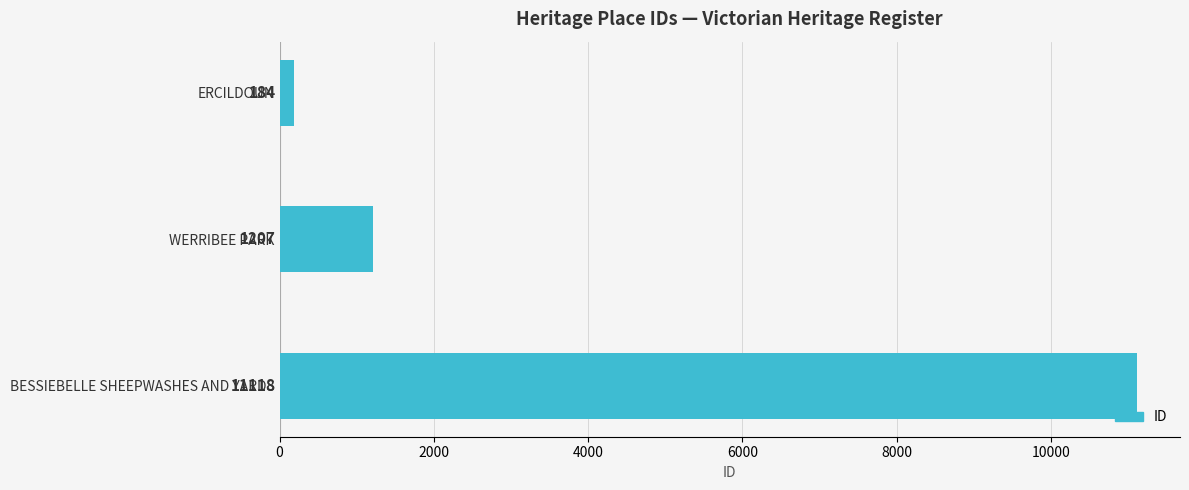

List the labels in order of value, largest first.

BESSIEBELLE SHEEPWASHES AND YARDS, WERRIBEE PARK, ERCILDOUN